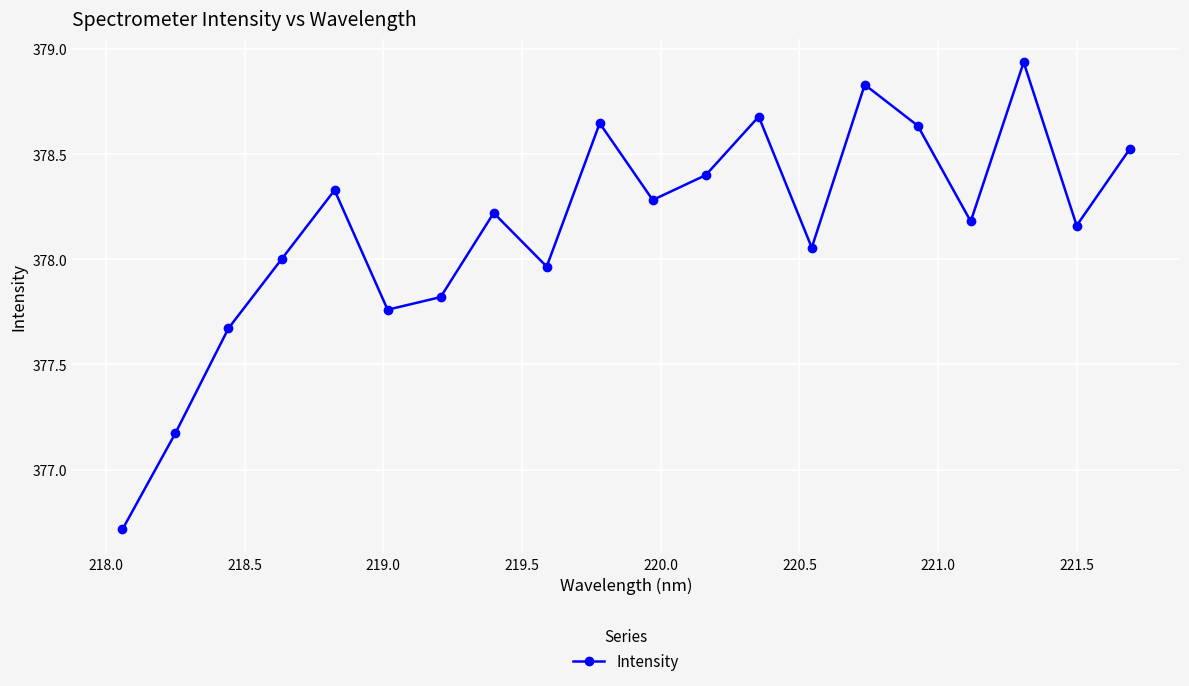

How many interior local valleys (lower than both neighbors) does the data have?

6